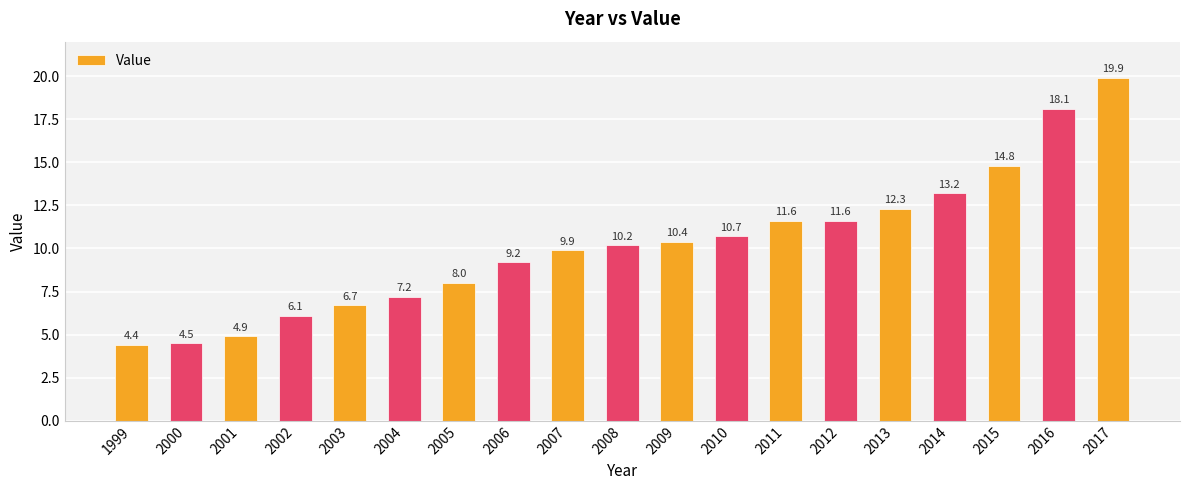

True or false: the data shows 19.9 at 2017.

True